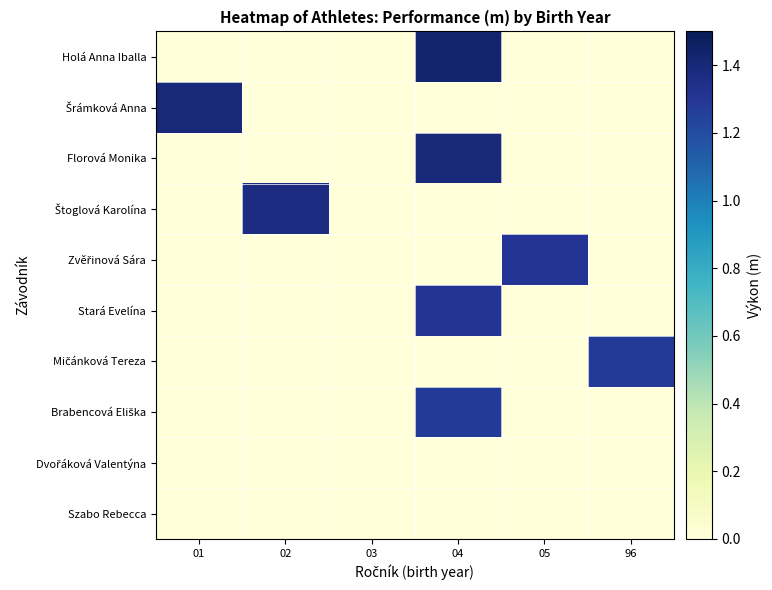

List the series in order of their peak value, highest first.

Holá Anna Iballa, Šrámková Anna, Florová Monika, Štoglová Karolína, Zvěřinová Sára, Stará Evelína, Mičánková Tereza, Brabencová Eliška, Dvořáková Valentýna, Szabo Rebecca